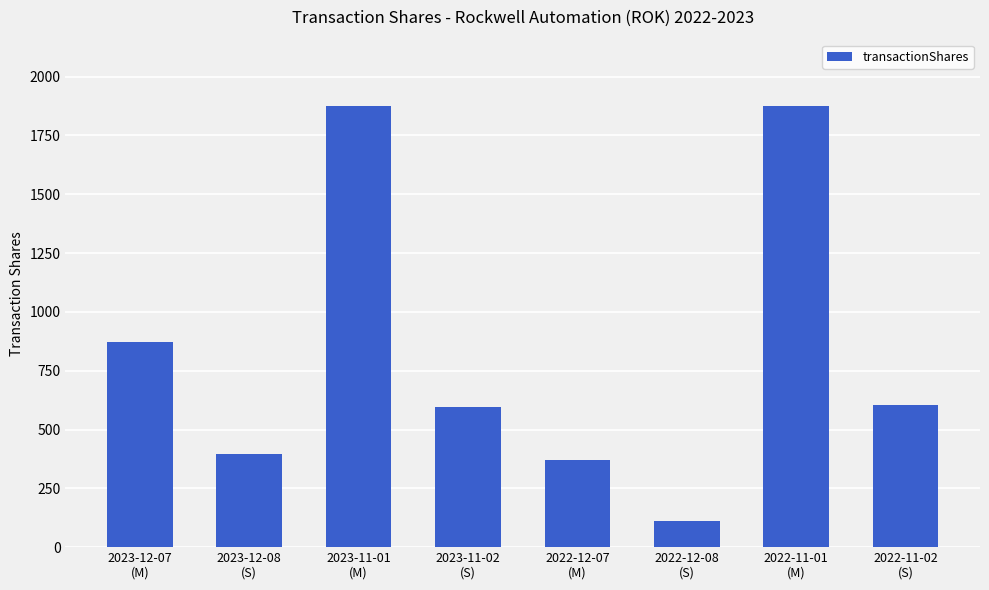

True or false: the data shows 1019 at 2022-11-01
(M).

False